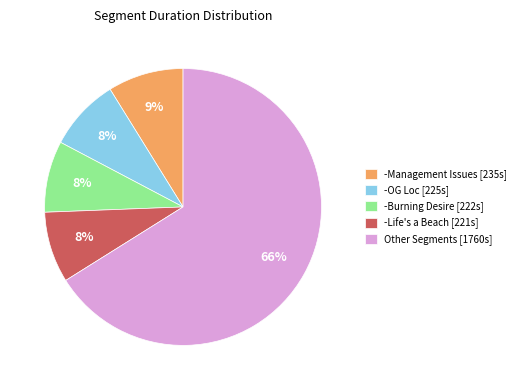

To the nearest percent, what is the average slice percentage?

20%